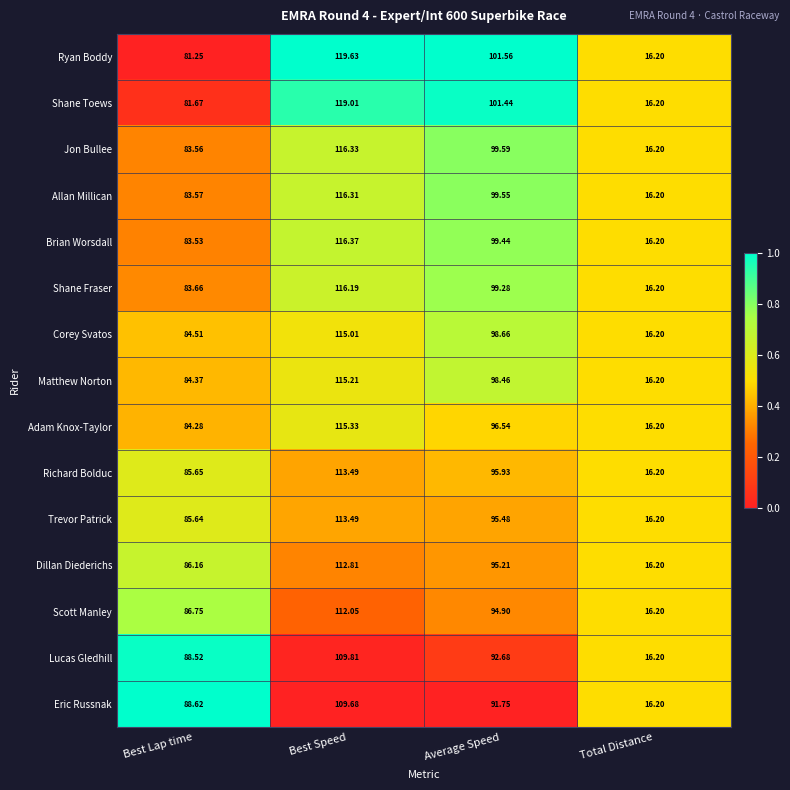

Which label corresponds to the smallest value in the chart?

Total Distance